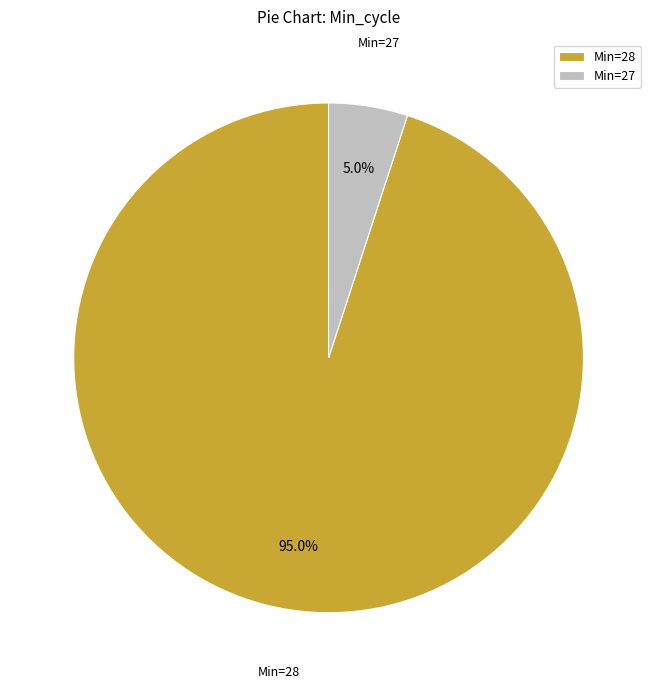

Rank the categories by value from lowest to highest.

Min=27, Min=28